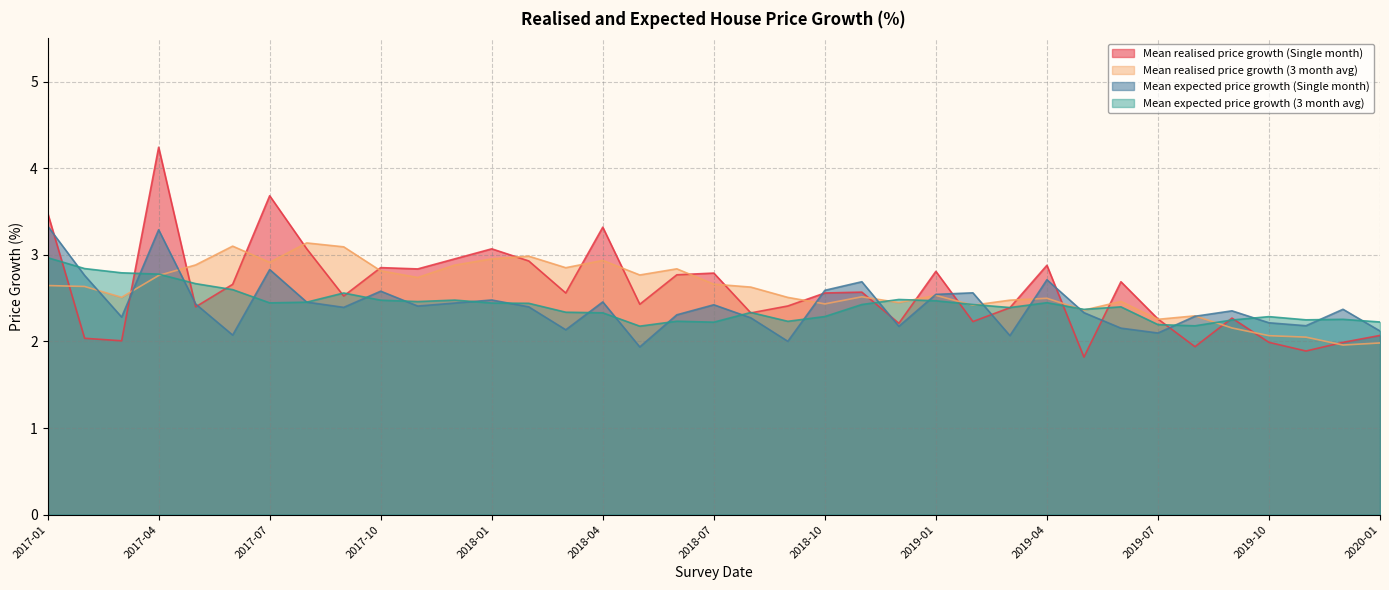

Does the chart display data point markers on the line(s)?

No